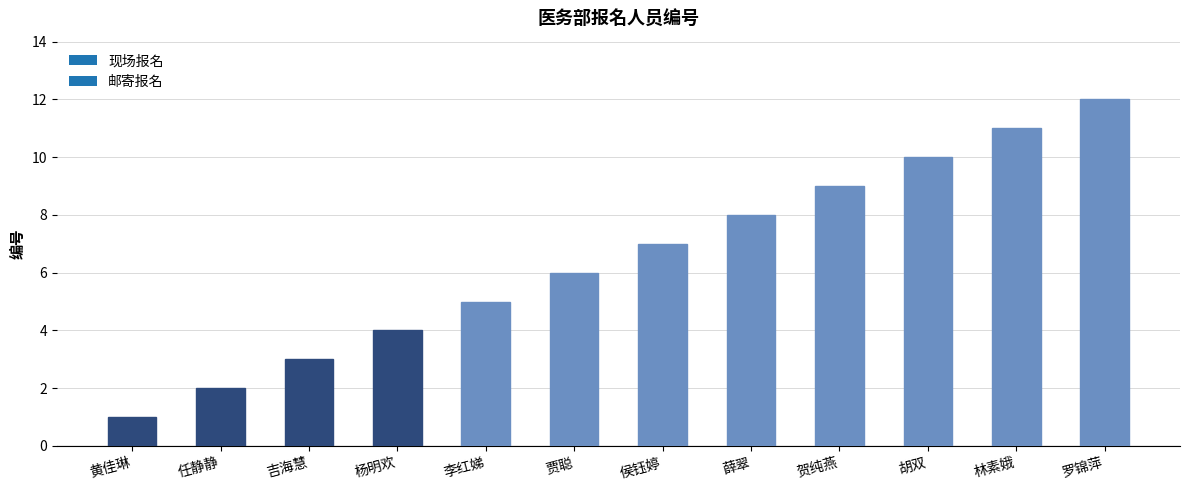

What is the label of the 7th bar from the left?

侯钰婷